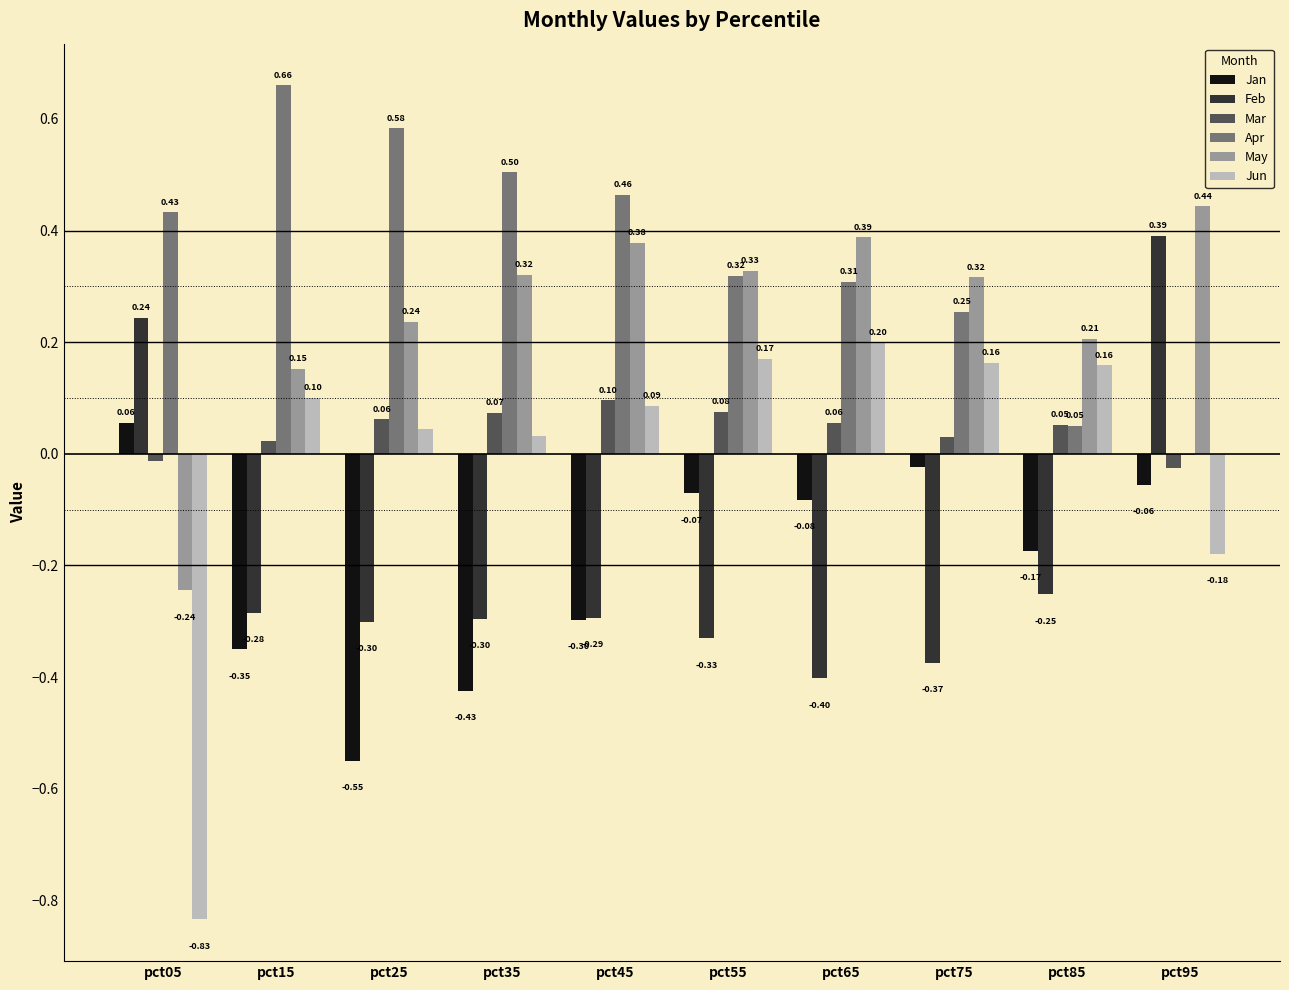

At which category is the sum across all series the highest?

pct95